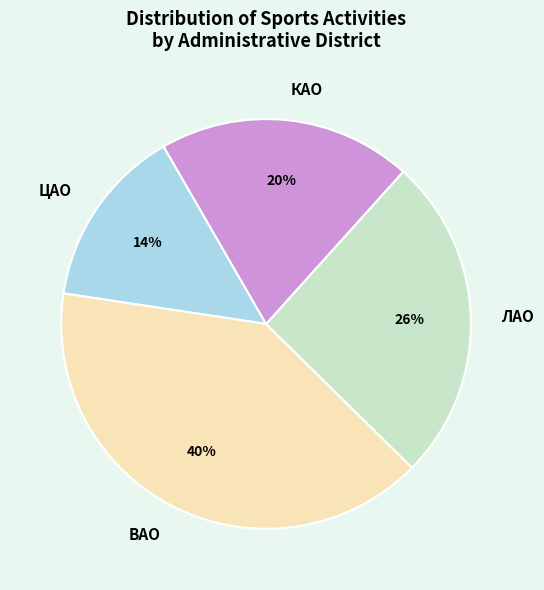

Is ЦАО the majority of the pie?

No